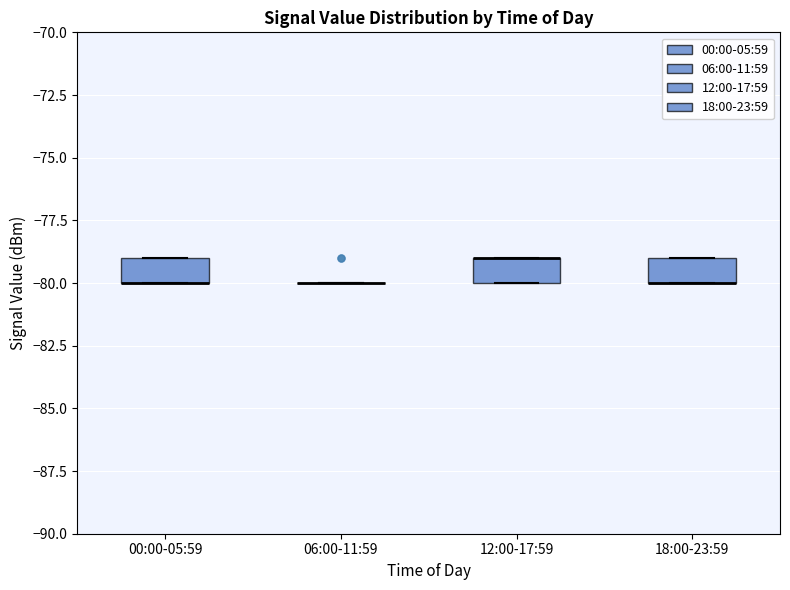

Where is the lower edge of the box for 00:00-05:59 on the y-axis? The values are not printed on the chart, so give them approximately, as read against the axis.

-80